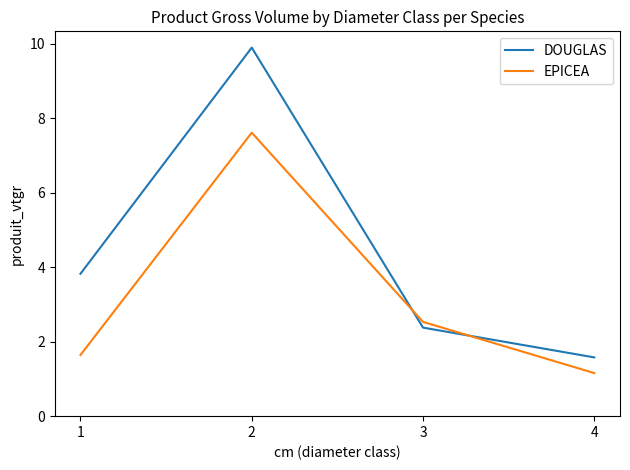

Which series has the largest range (max minus min)?

DOUGLAS